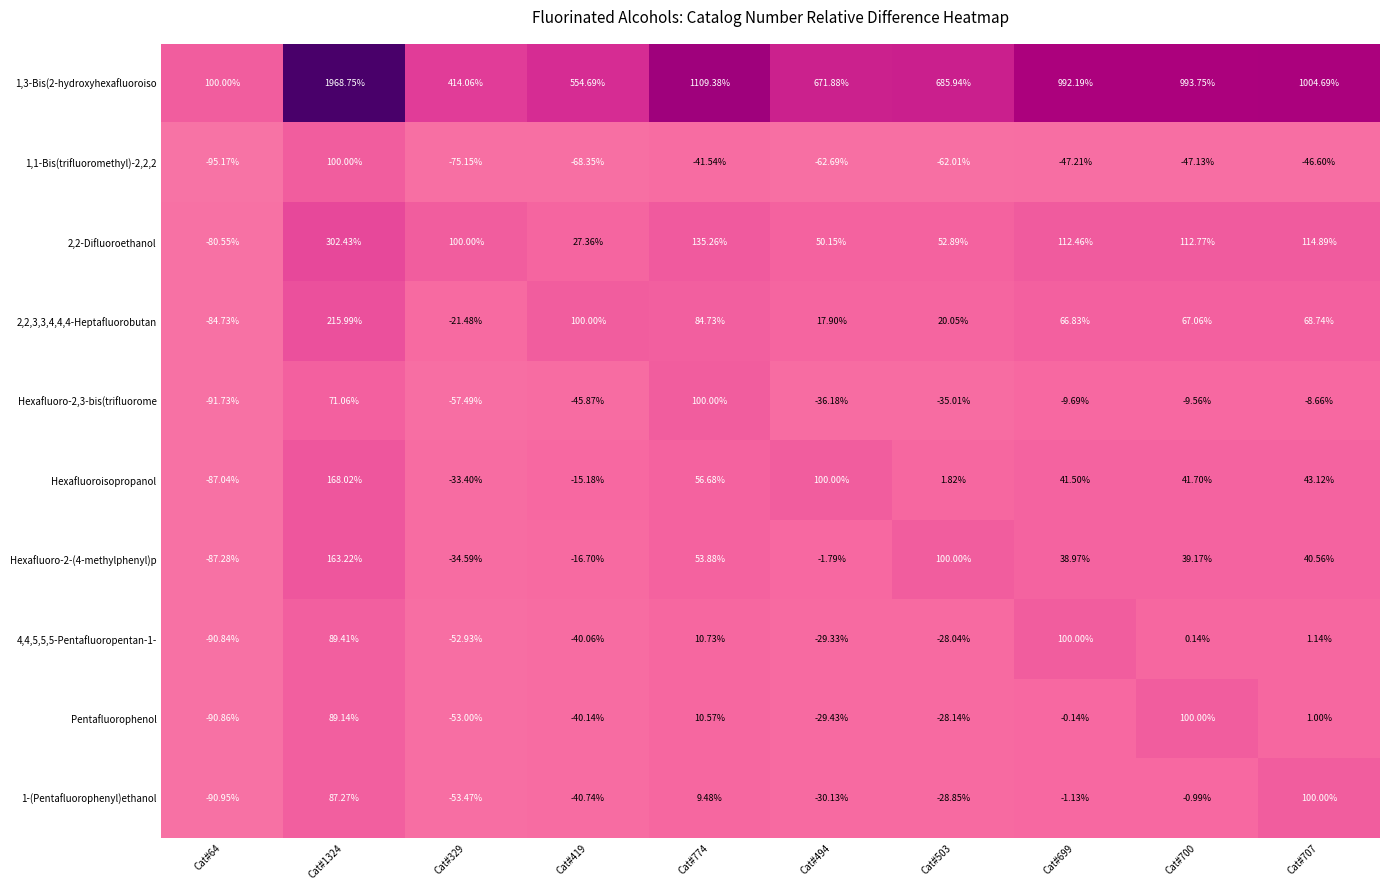

Is the value of Hexafluoroisopropanol at Cat#329 greater than the value of Pentafluorophenol at Cat#699?

No